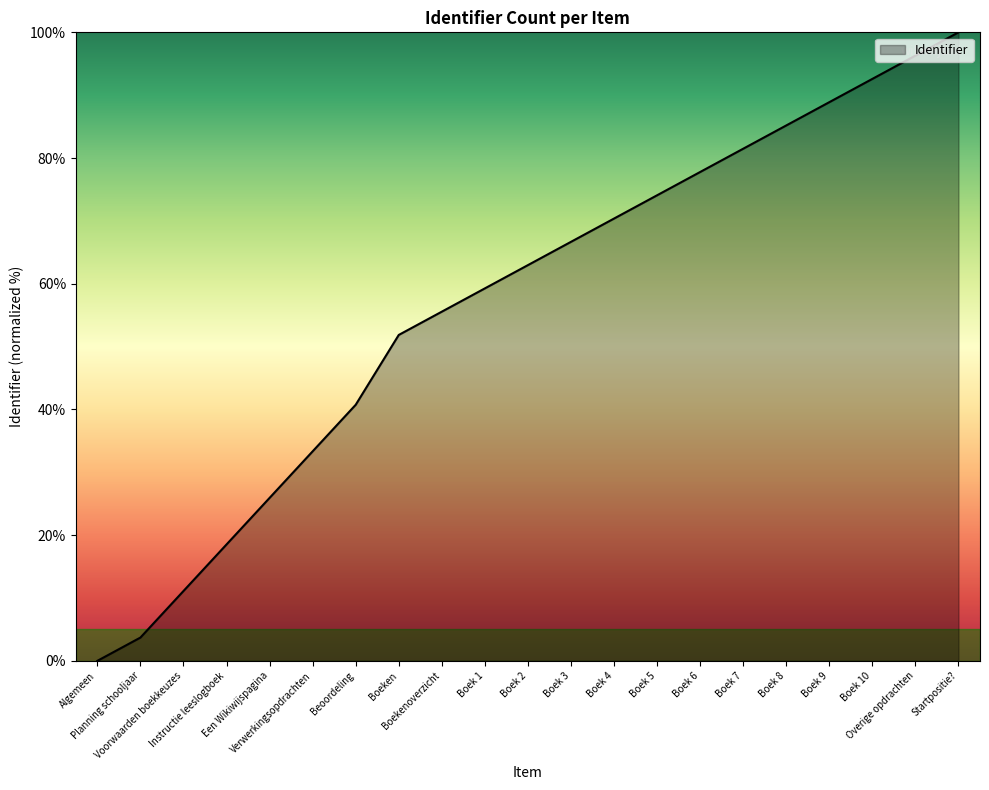

What is the maximum value shown in the chart?

100.0